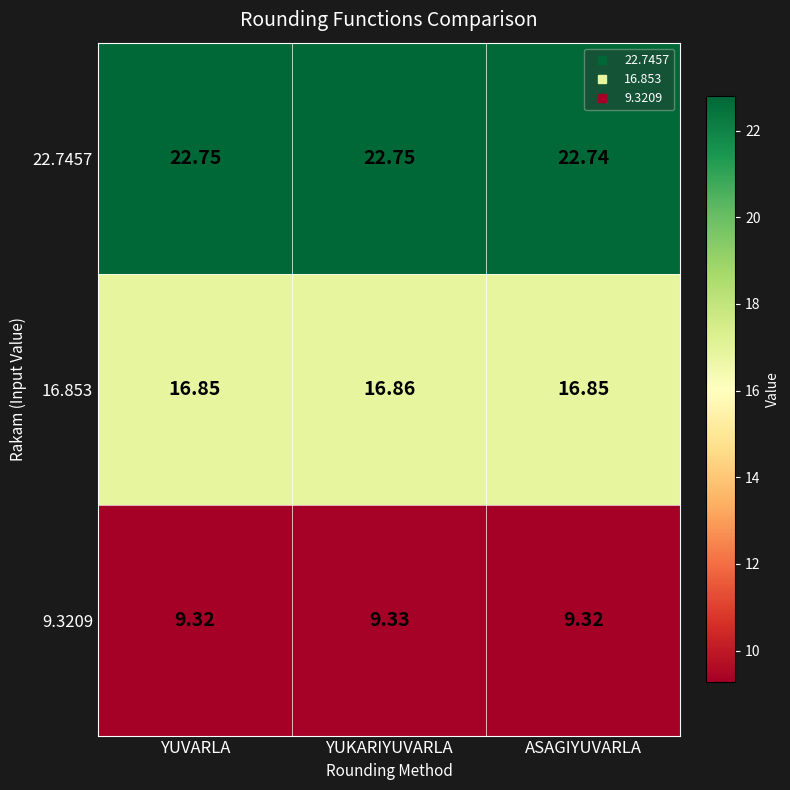

Which series has the largest total across all categories?

22.7457